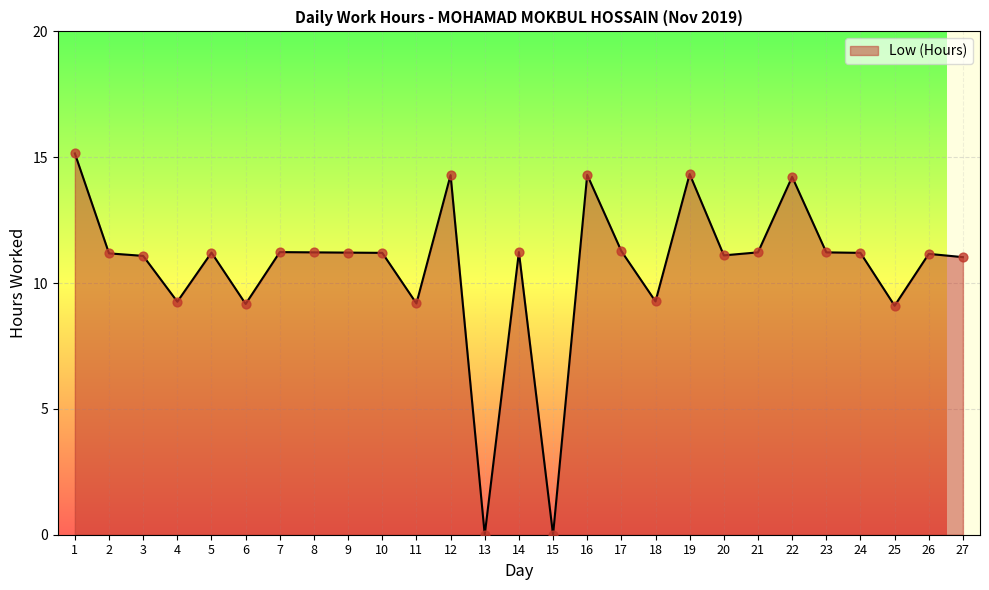

Which has a higher value, 7 or 16?

16